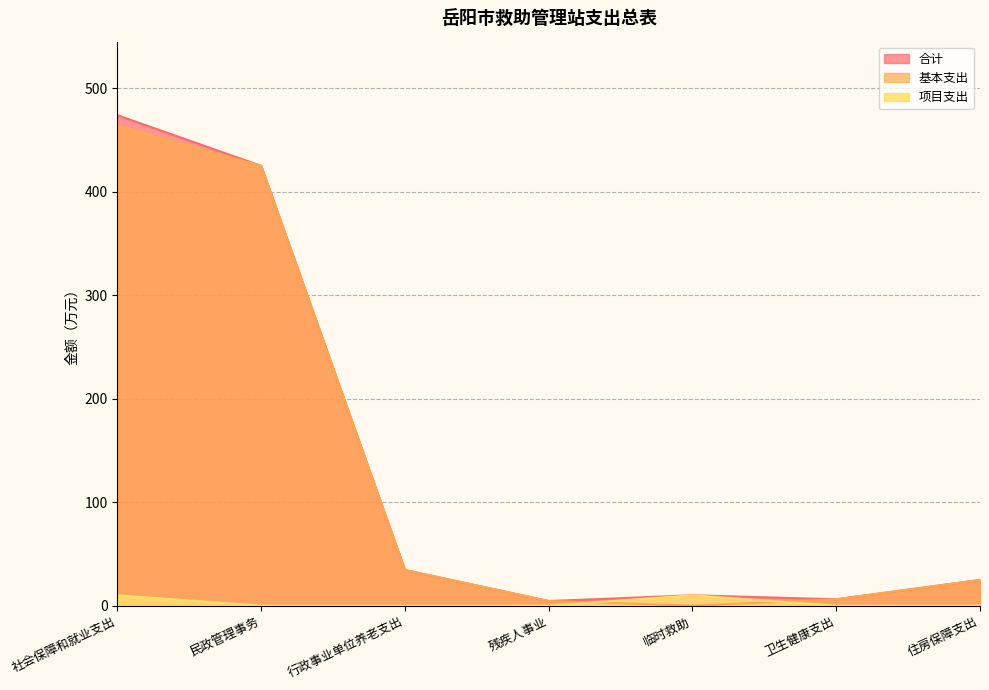

At which category is the sum across all series the highest?

社会保障和就业支出